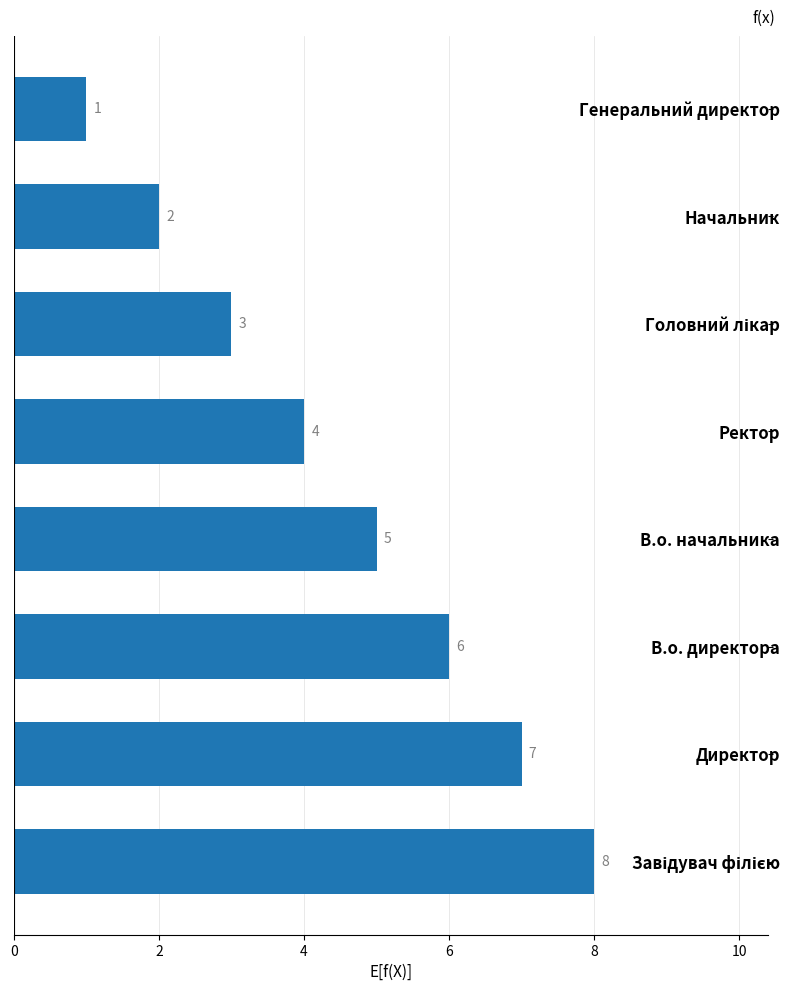

Reading bottom to top, extract all data points from this chart.

8	7	6	5	4	3	2	1